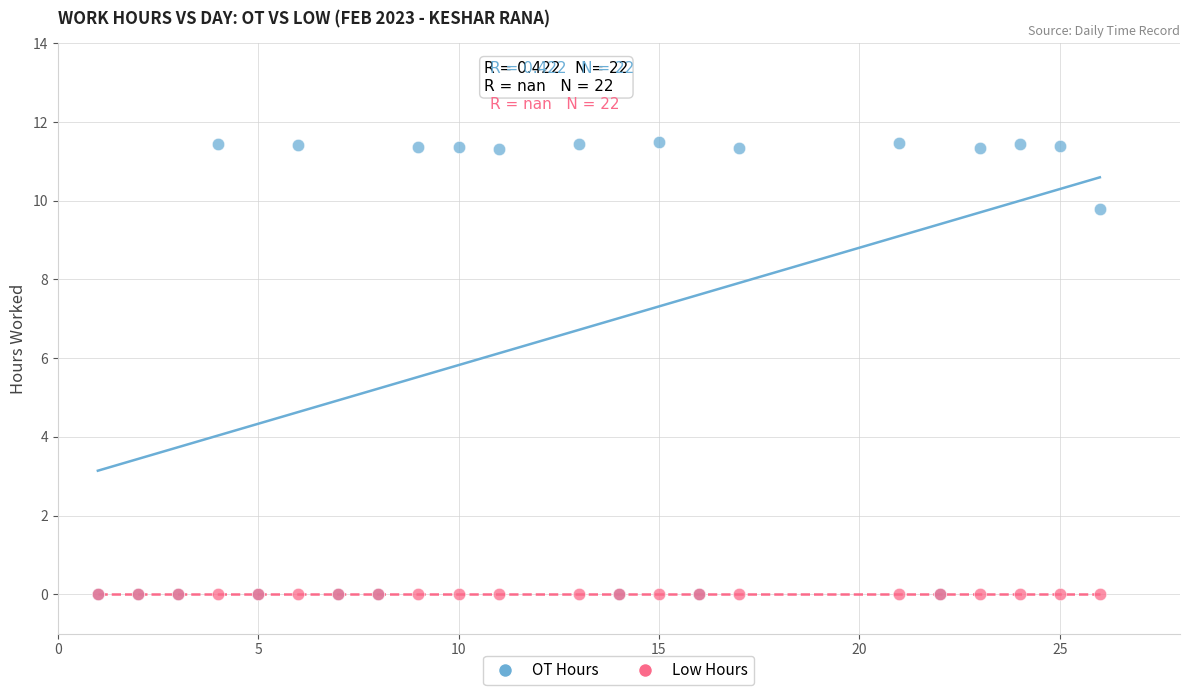

In the OT Hours series, what Y value is closest to 5?

9.8